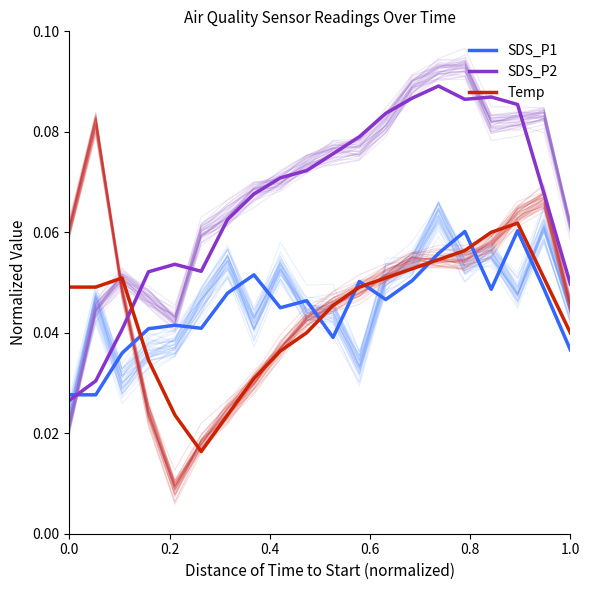

True or false: Temp and SDS_P1 cross at least once.

True